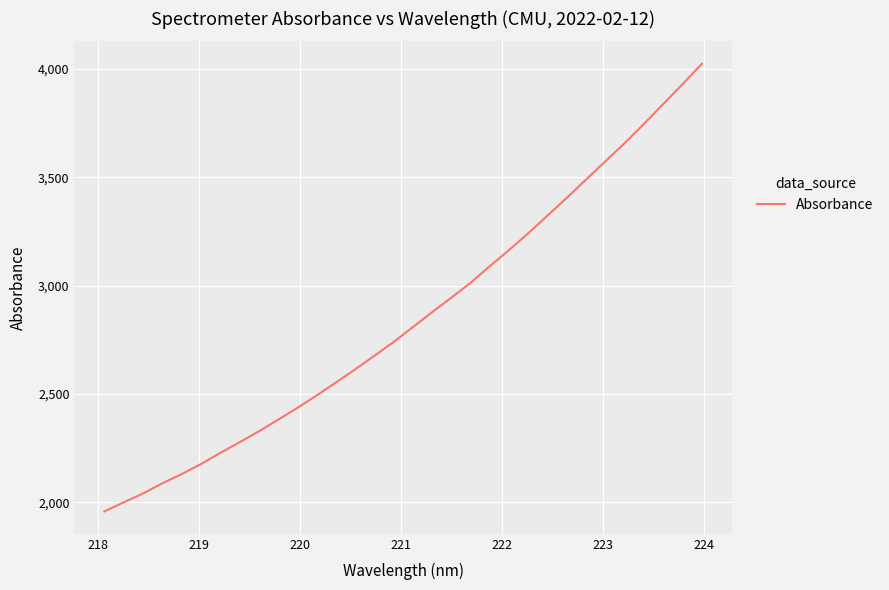

What is the smallest value displayed?

1958.3